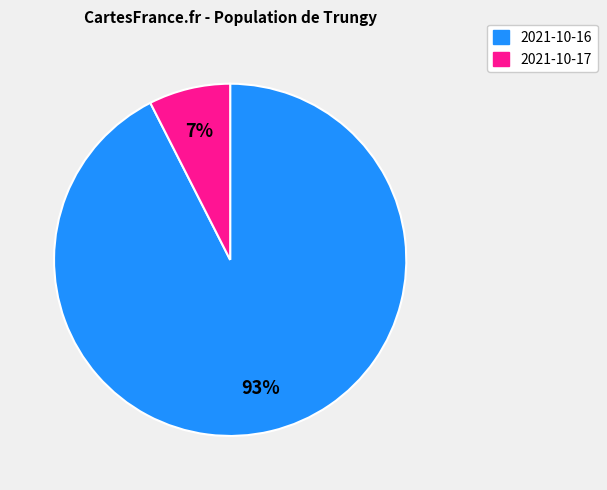

Between 2021-10-16 and 2021-10-17, which is larger?

2021-10-16